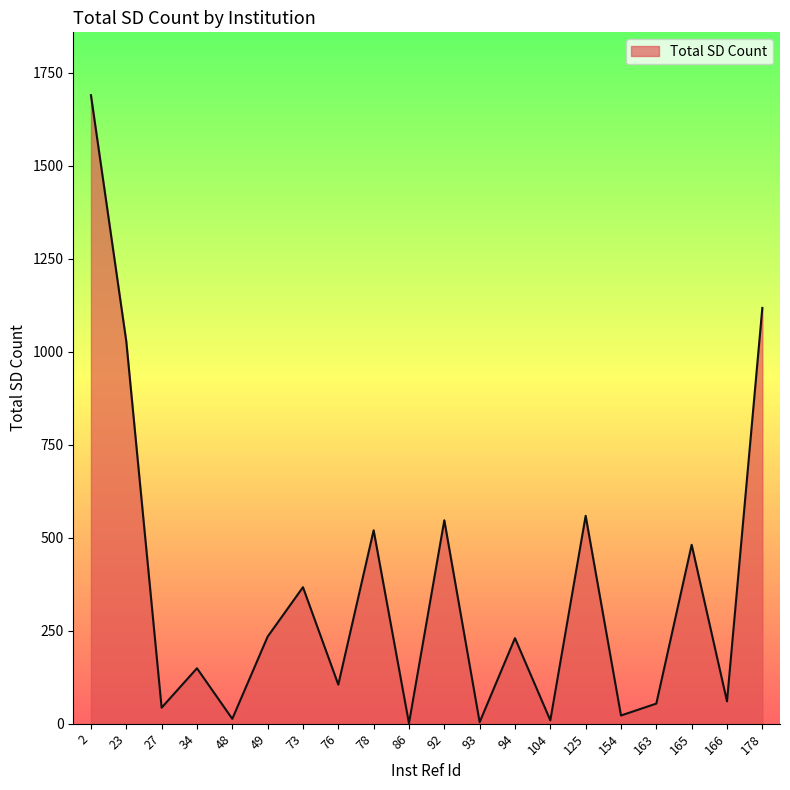

True or false: the data shows 4 at 93.

True